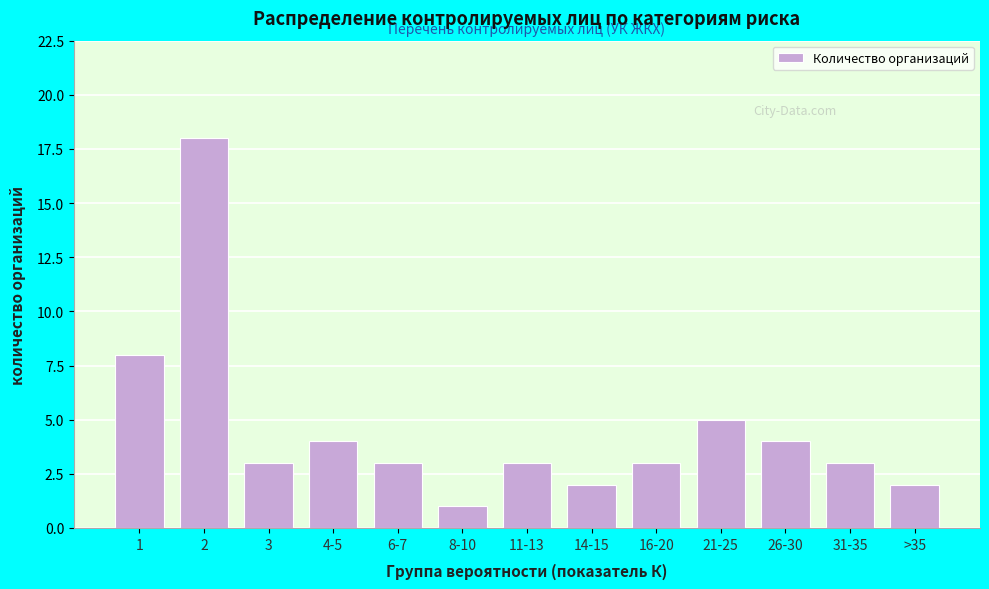

Reading right to left, list all the values displayed in this chart.

>35=2	31-35=3	26-30=4	21-25=5	16-20=3	14-15=2	11-13=3	8-10=1	6-7=3	4-5=4	3=3	2=18	1=8